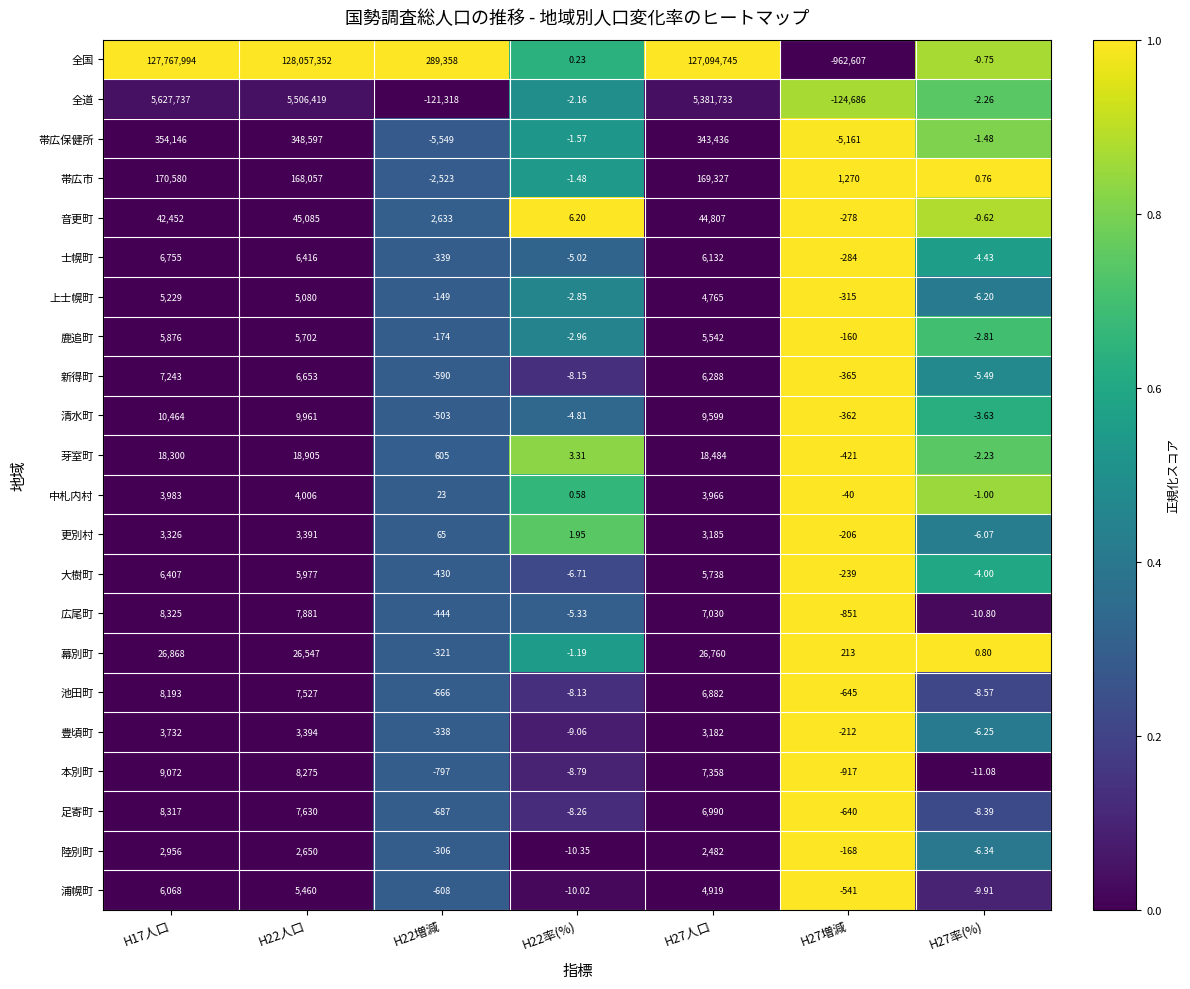

Rank the series by their maximum value, from lowest to highest.

陸別町, 更別村, 豊頃町, 中札内村, 上士幌町, 鹿追町, 浦幌町, 大樹町, 士幌町, 新得町, 池田町, 足寄町, 広尾町, 本別町, 清水町, 芽室町, 幕別町, 音更町, 帯広市, 帯広保健所, 全道, 全国